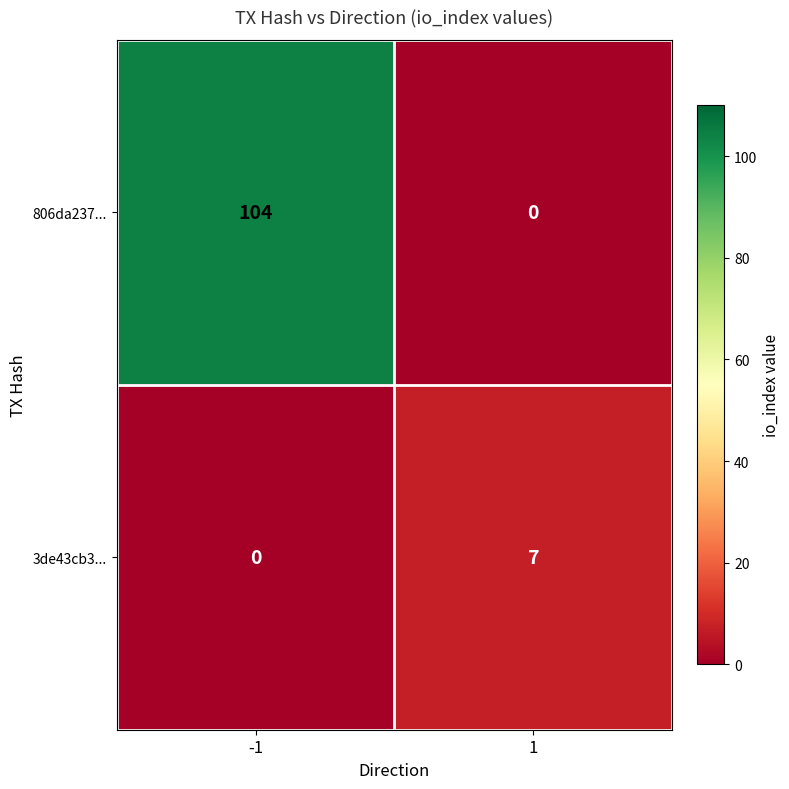

Reading left to right, extract all data points from this chart.

806da237...: 104	0
3de43cb3...: 0	7